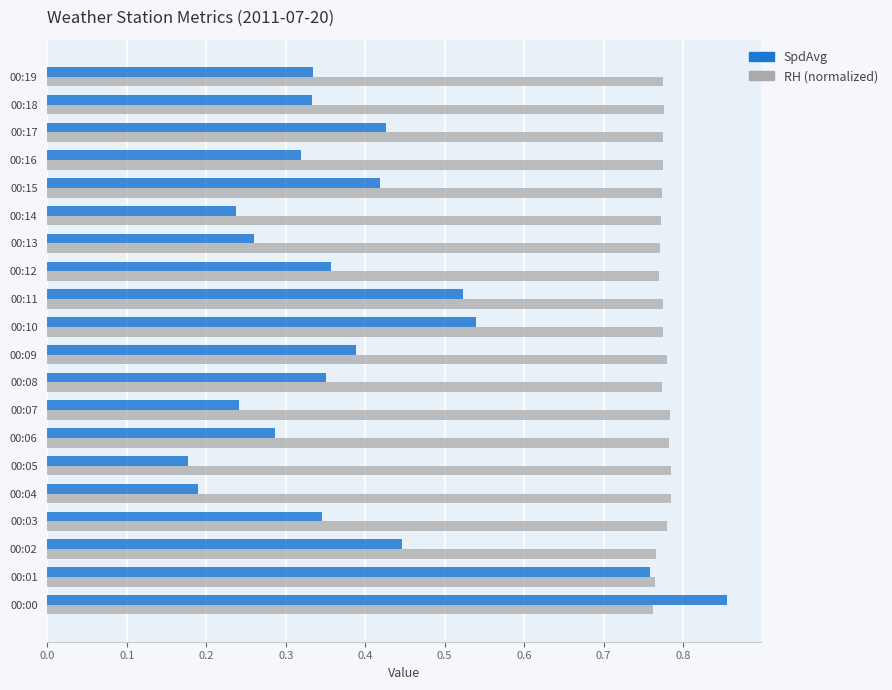

What is the sum of all RH (normalized) values?

15.5